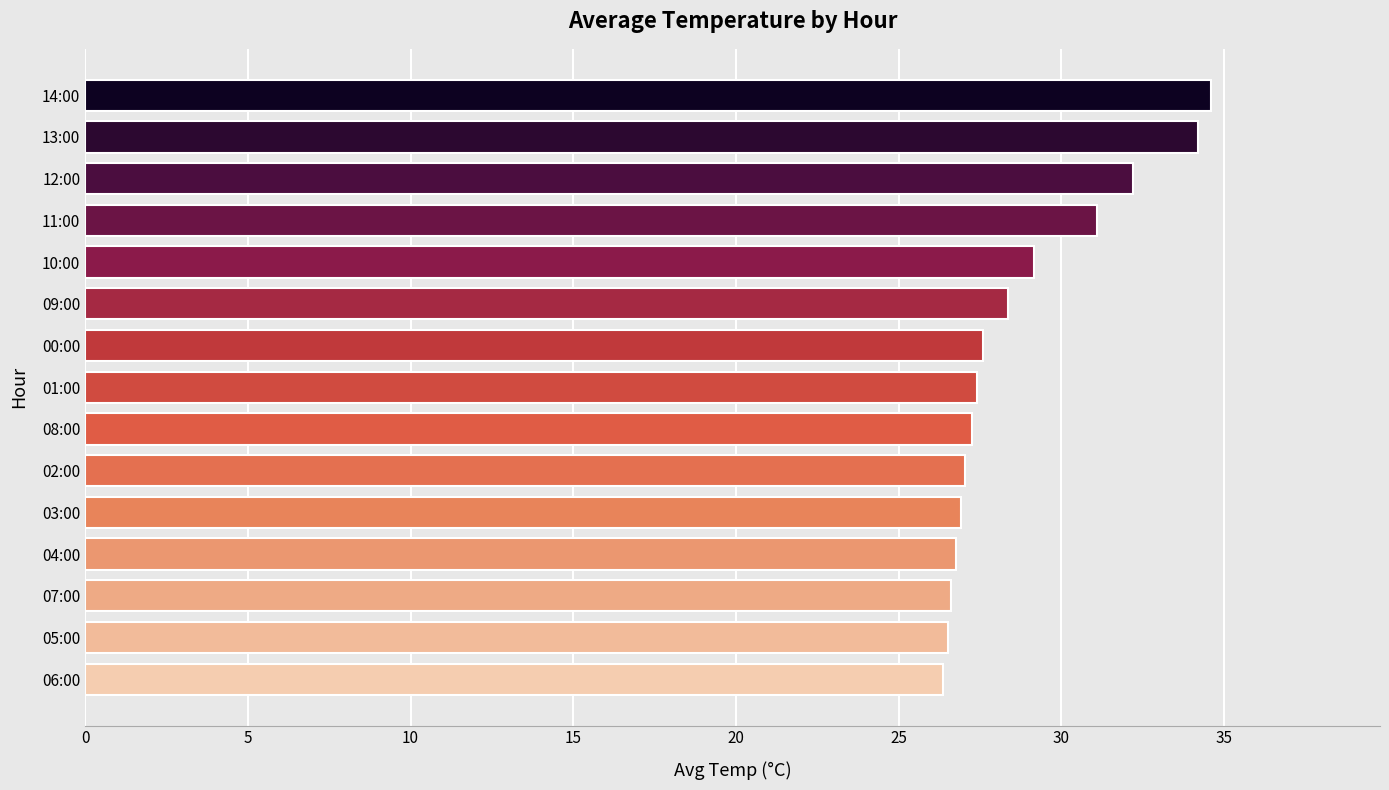

What is the average value?

28.8